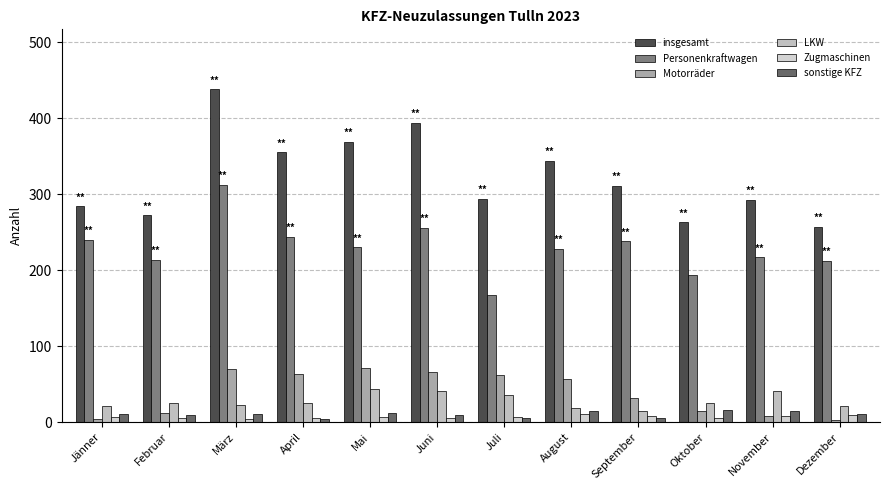

What is the value of the insgesamt bar at the 12th from the left?

257